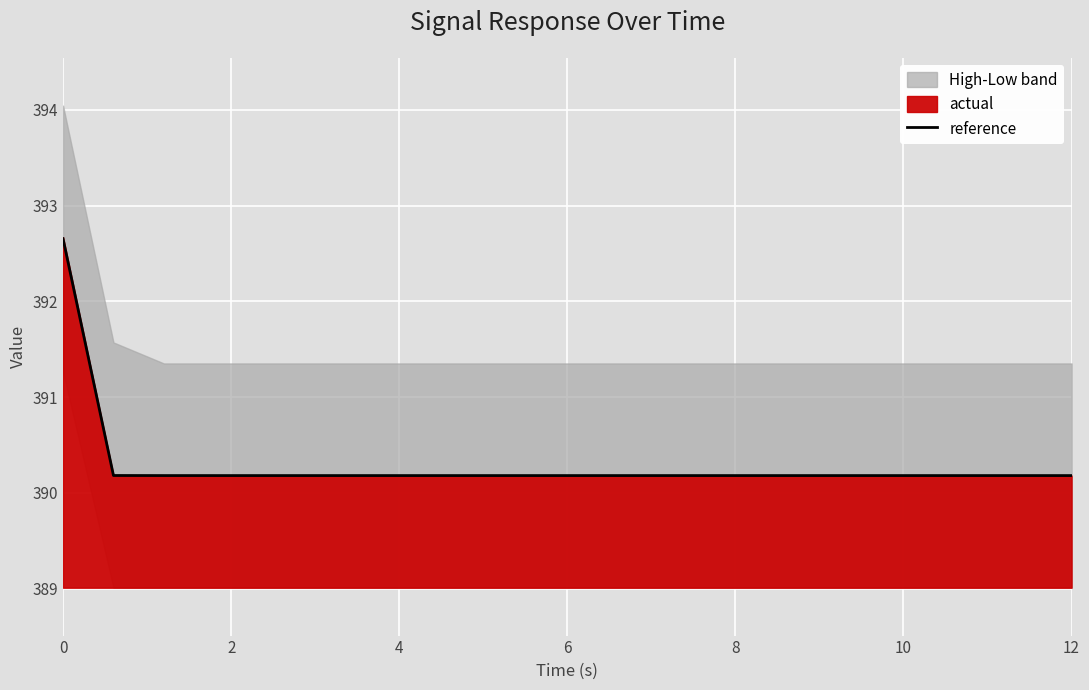

How many lines are shown in the chart?

1